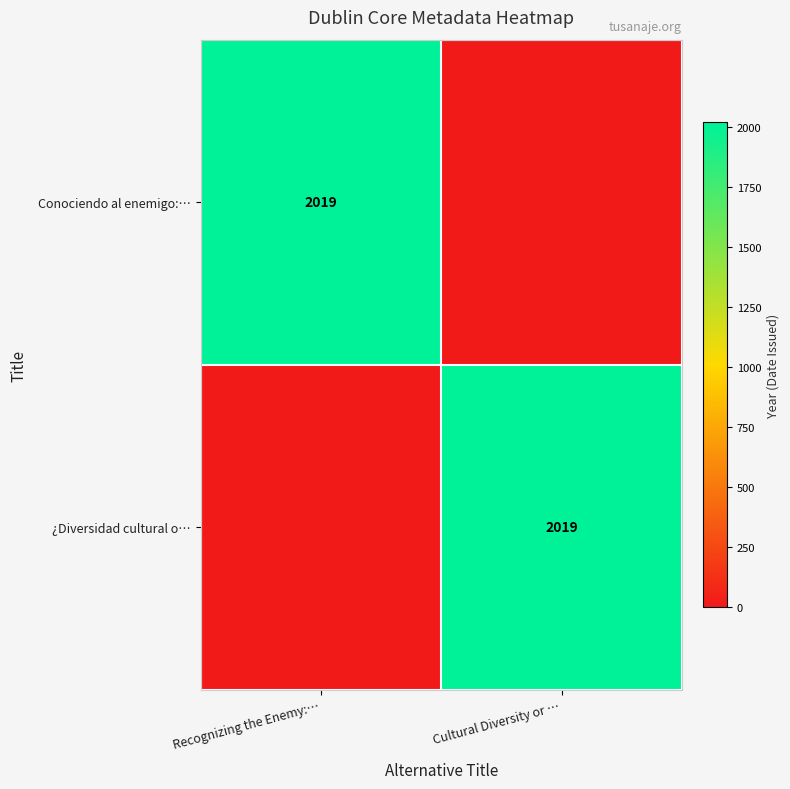

The ¿Diversidad cultural o… series shows 2019 at Cultural Diversity or …. True or false?

True